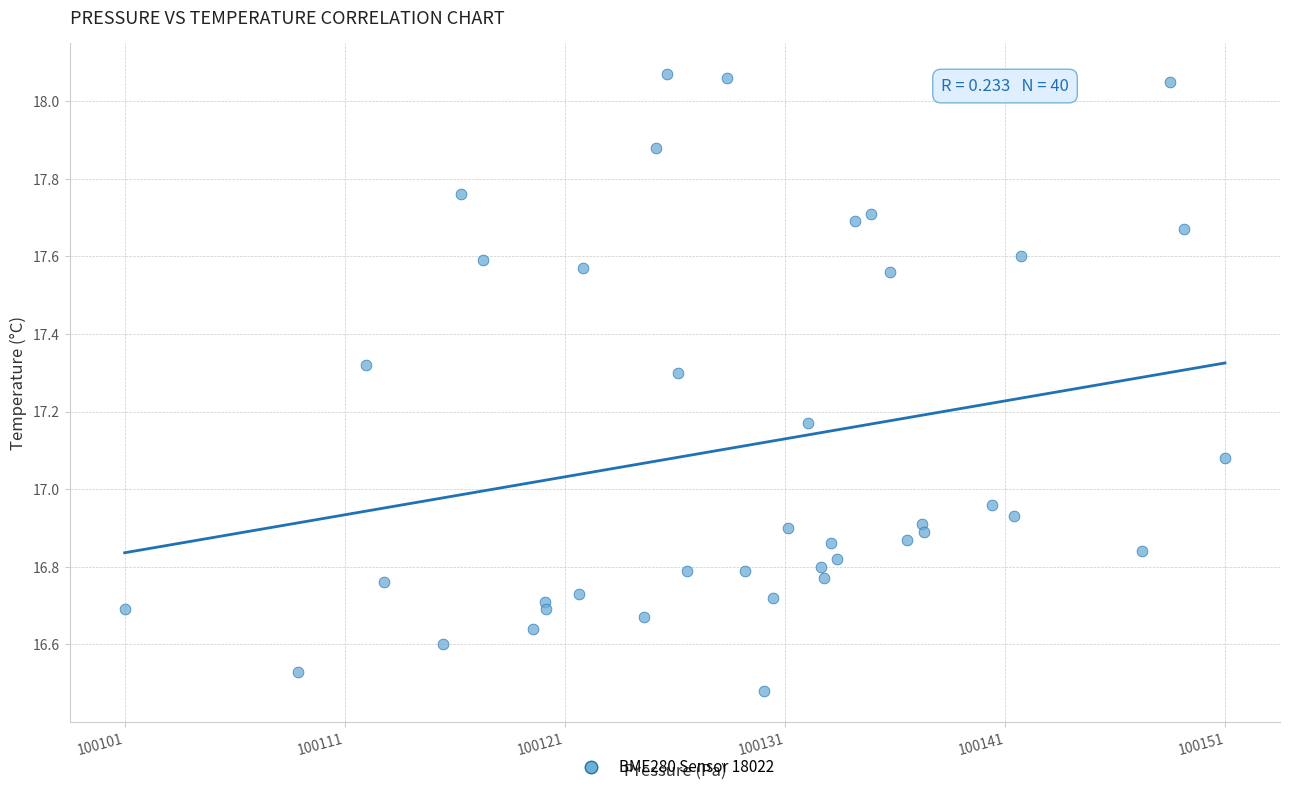

What is the range of Y values (max minus min)?

1.6